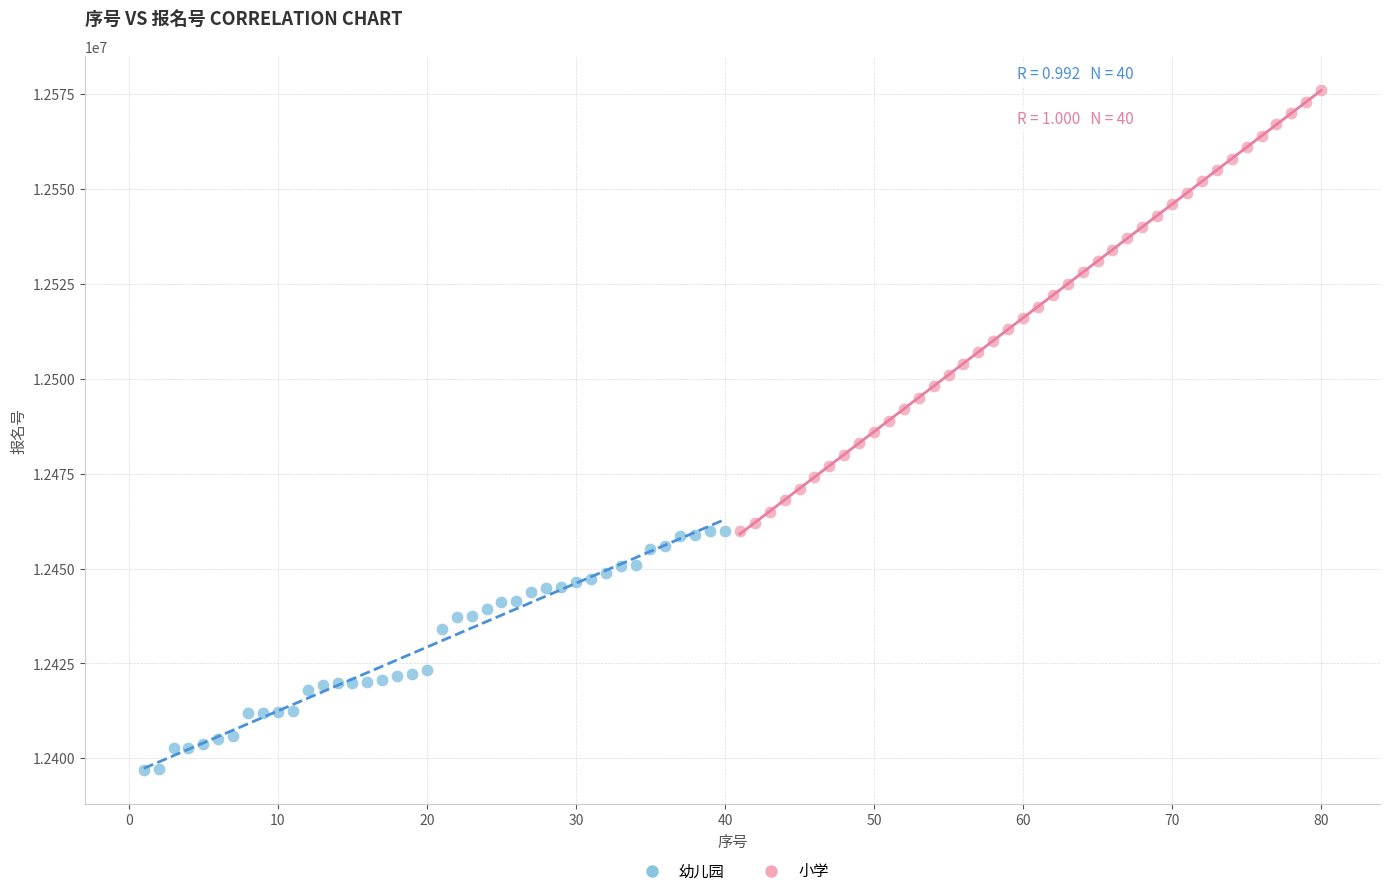

Which series reaches the minimum Y coordinate?

幼儿园